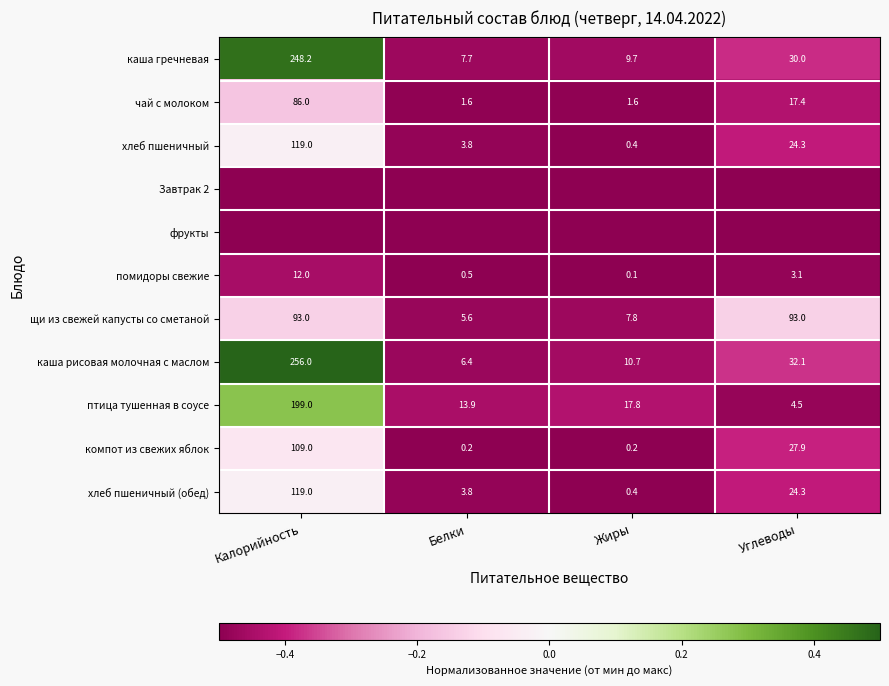

How many values in the щи из свежей капусты со сметаной series are below 93?

2